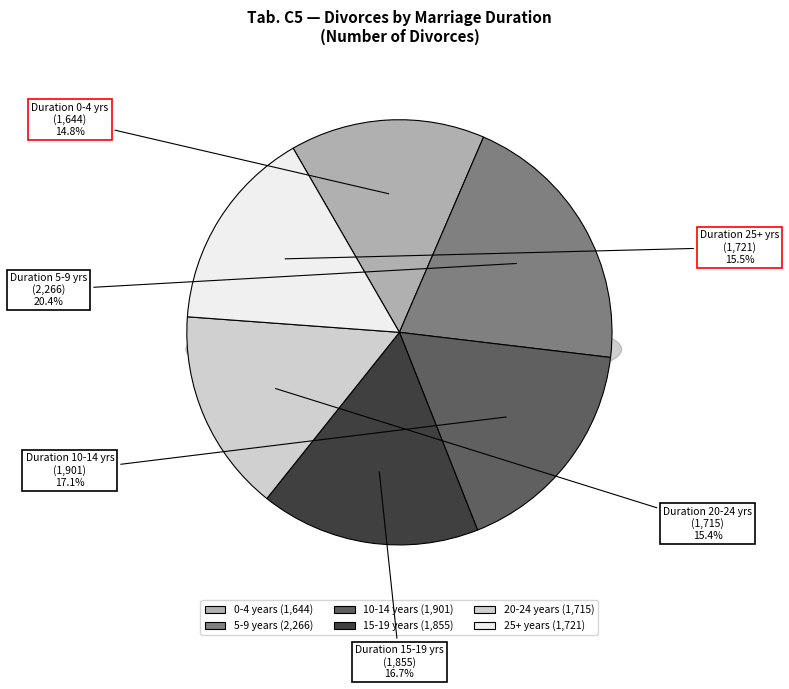

What is the ratio of the value at 15-19 to the value at 25+?

1.1